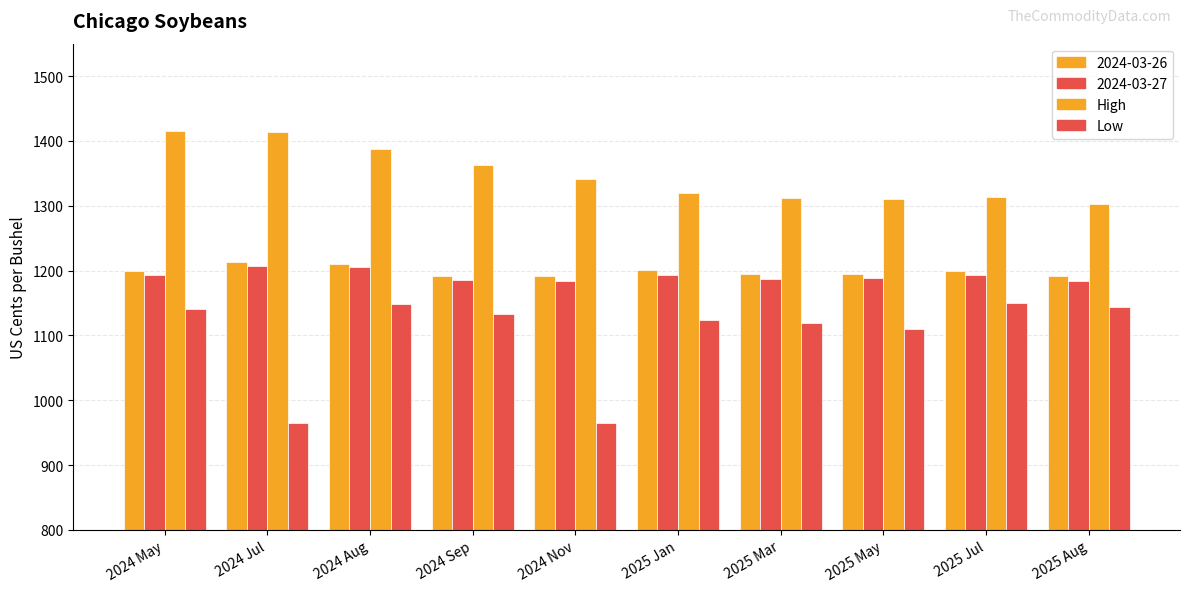

How many bars are there in total?

40